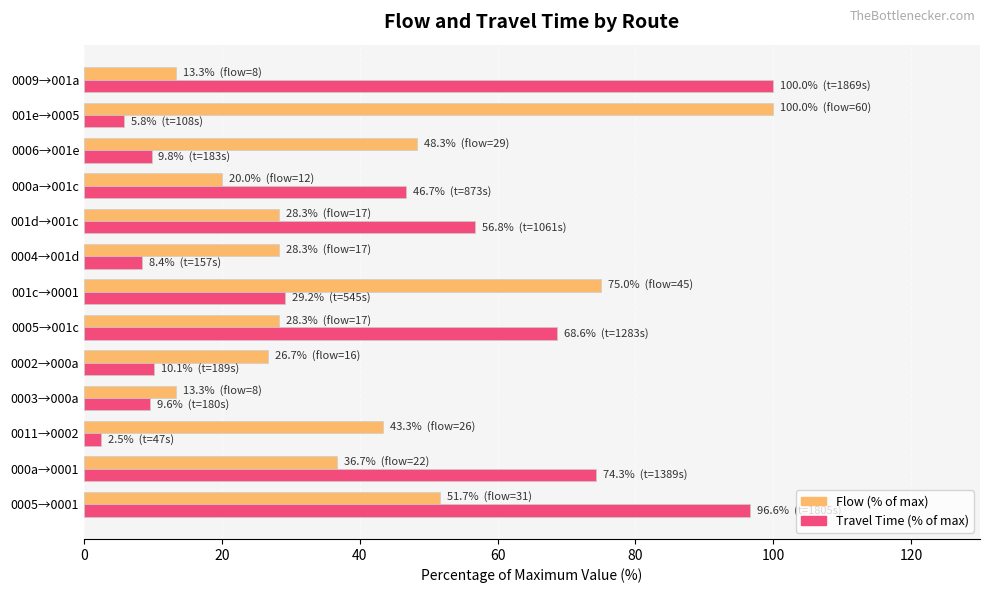

Which series has the widest spread of values?

Travel Time (% of max)